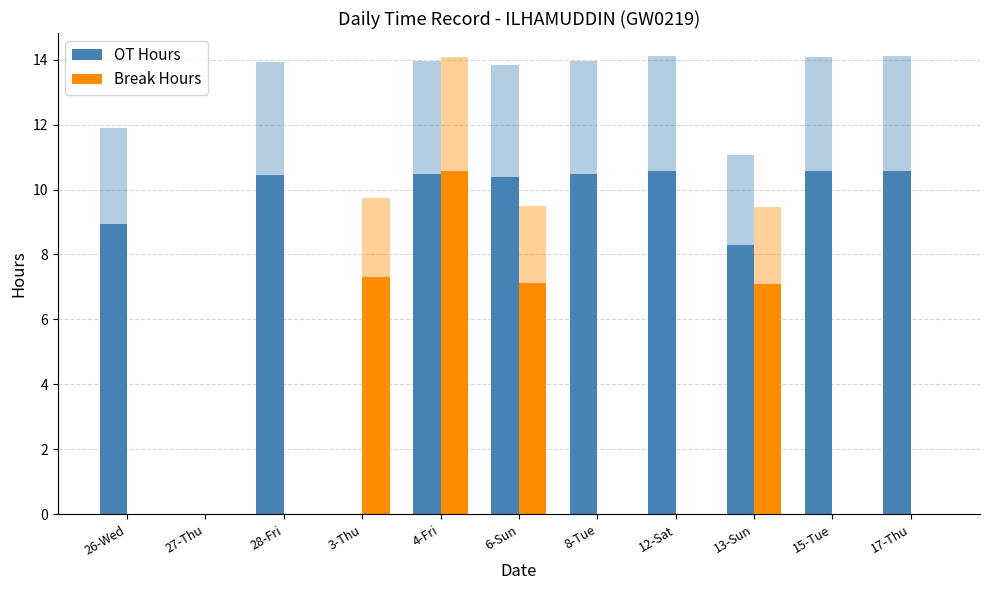

The OT Hours series shows 13.8 at 17-Thu. True or false?

False